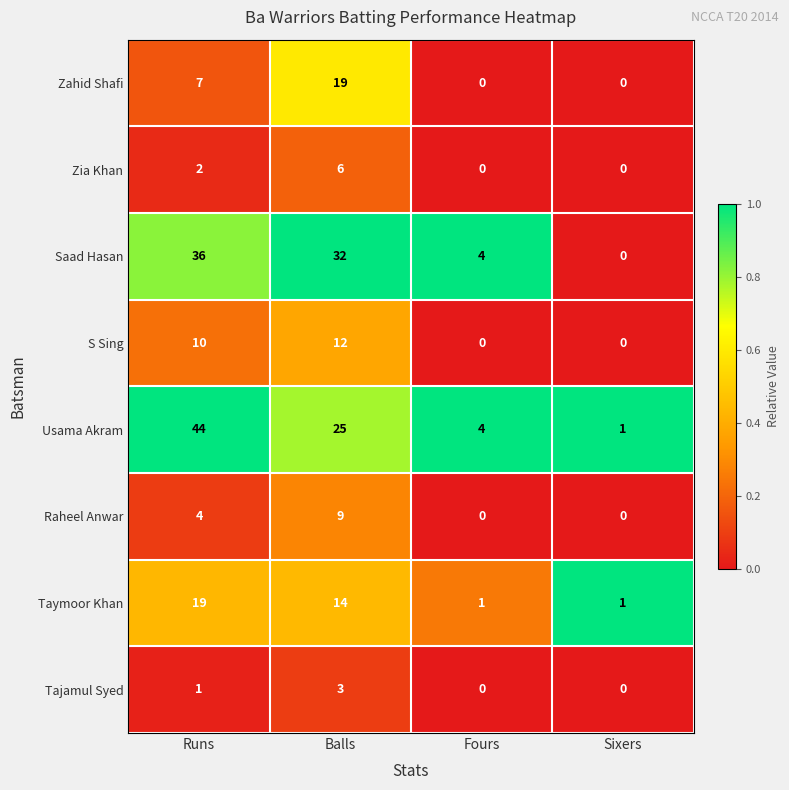

What is the difference between the highest and lowest values at Fours?

4